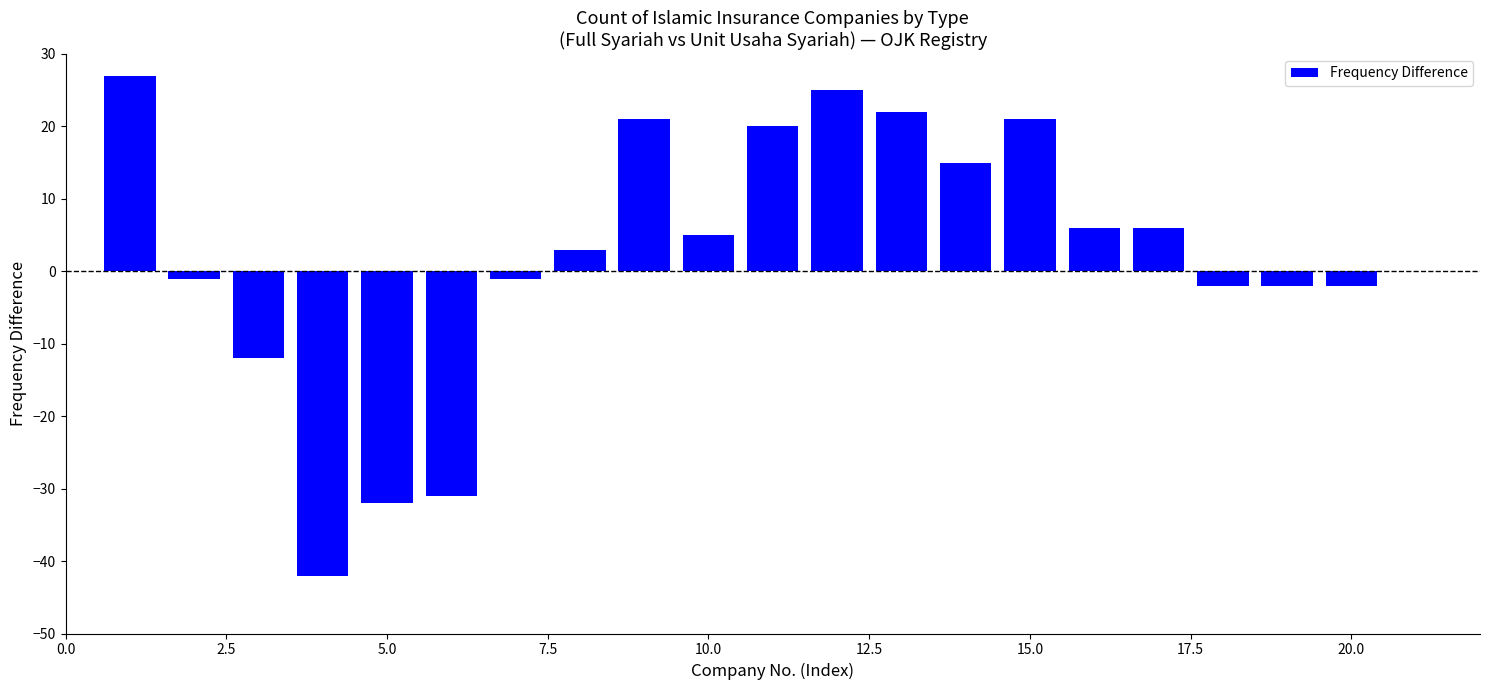

What is the difference between the second highest and minimum values?

67